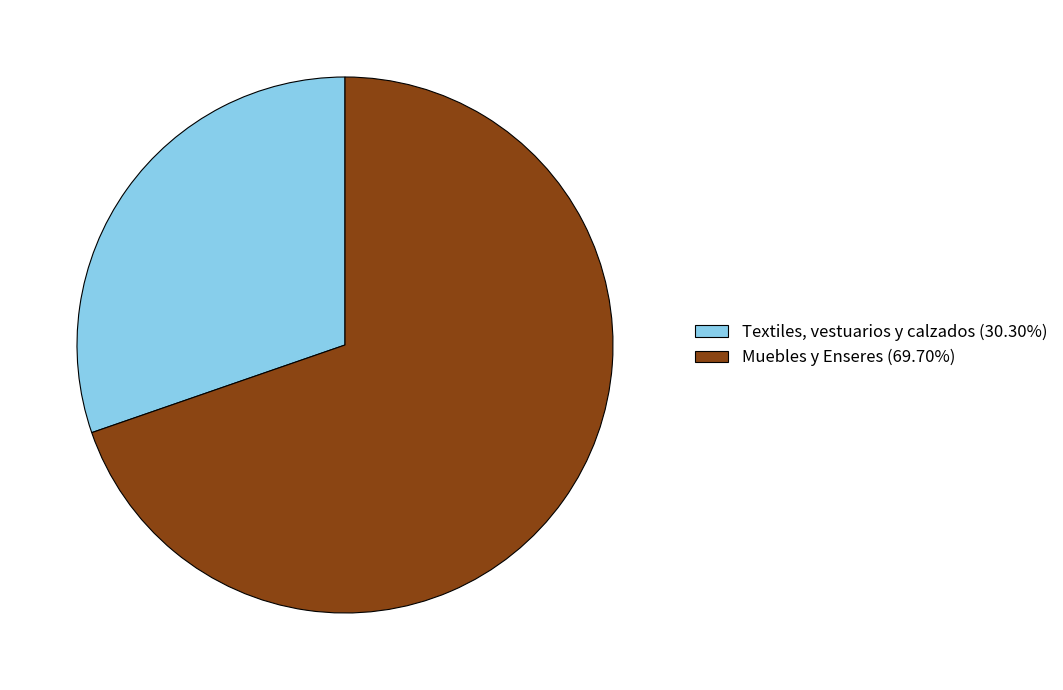

Is the sum of Textiles, vestuarios y calzados (30.30%) and Muebles y Enseres (69.70%) greater than half?

Yes